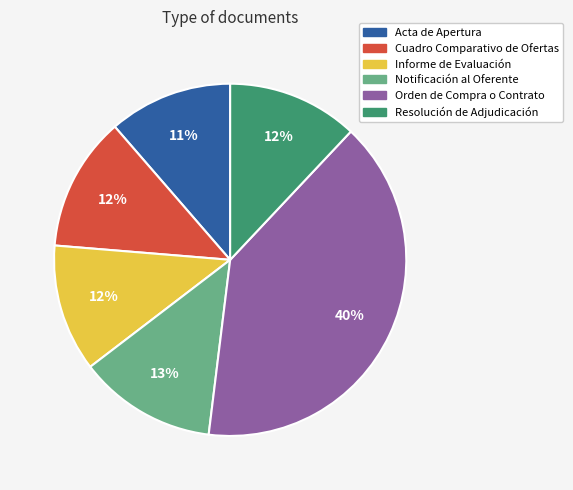

To the nearest percent, what is the combined percentage of Resolución de Adjudicación and Notificación al Oferente?

25%